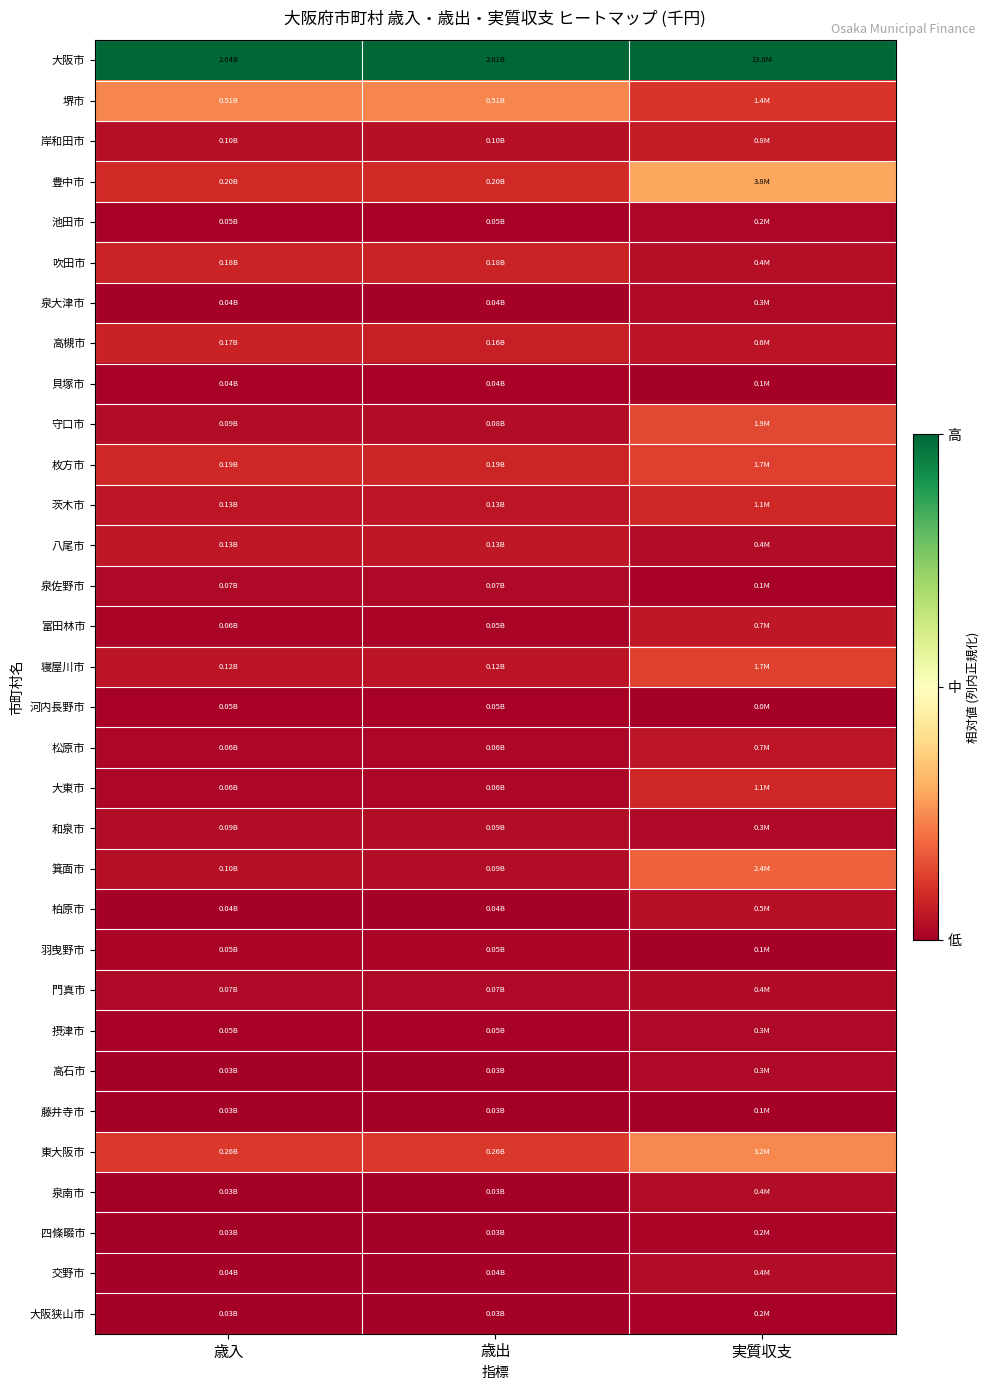

Reading left to right, extract all data points from this chart.

大阪市: 歳入=1.0	歳出=1.0	実質収支=1.0
堺市: 歳入=0.2	歳出=0.2	実質収支=0.1
岸和田市: 歳入=0.0	歳出=0.0	実質収支=0.1
豊中市: 歳入=0.1	歳出=0.1	実質収支=0.3
池田市: 歳入=0.0	歳出=0.0	実質収支=0.0
吹田市: 歳入=0.1	歳出=0.1	実質収支=0.0
泉大津市: 歳入=0.0	歳出=0.0	実質収支=0.0
高槻市: 歳入=0.1	歳出=0.1	実質収支=0.0
貝塚市: 歳入=0.0	歳出=0.0	実質収支=0.0
守口市: 歳入=0.0	歳出=0.0	実質収支=0.1
枚方市: 歳入=0.1	歳出=0.1	実質収支=0.1
茨木市: 歳入=0.0	歳出=0.0	実質収支=0.1
八尾市: 歳入=0.1	歳出=0.1	実質収支=0.0
泉佐野市: 歳入=0.0	歳出=0.0	実質収支=0.0
富田林市: 歳入=0.0	歳出=0.0	実質収支=0.1
寝屋川市: 歳入=0.0	歳出=0.0	実質収支=0.1
河内長野市: 歳入=0.0	歳出=0.0	実質収支=0.0
松原市: 歳入=0.0	歳出=0.0	実質収支=0.0
大東市: 歳入=0.0	歳出=0.0	実質収支=0.1
和泉市: 歳入=0.0	歳出=0.0	実質収支=0.0
箕面市: 歳入=0.0	歳出=0.0	実質収支=0.2
柏原市: 歳入=0.0	歳出=0.0	実質収支=0.0
羽曳野市: 歳入=0.0	歳出=0.0	実質収支=0.0
門真市: 歳入=0.0	歳出=0.0	実質収支=0.0
摂津市: 歳入=0.0	歳出=0.0	実質収支=0.0
高石市: 歳入=0.0	歳出=0.0	実質収支=0.0
藤井寺市: 歳入=0.0	歳出=0.0	実質収支=0.0
東大阪市: 歳入=0.1	歳出=0.1	実質収支=0.2
泉南市: 歳入=0.0	歳出=0.0	実質収支=0.0
四條畷市: 歳入=0.0	歳出=0.0	実質収支=0.0
交野市: 歳入=0.0	歳出=0.0	実質収支=0.0
大阪狭山市: 歳入=0.0	歳出=0.0	実質収支=0.0